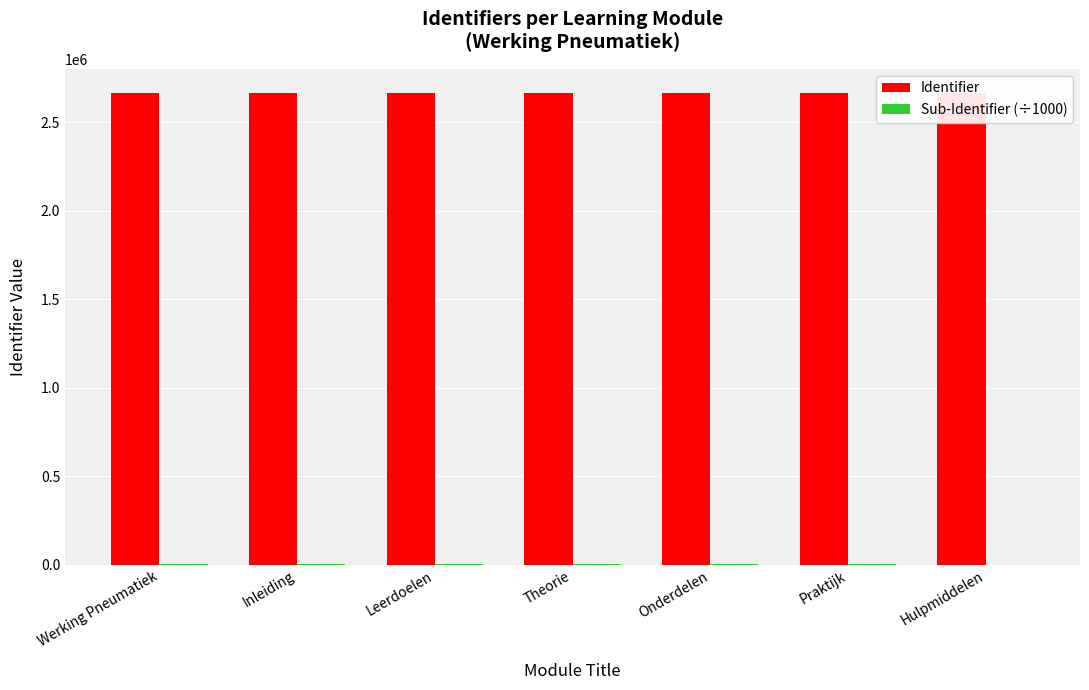

List the series in order of their overall mean, highest first.

Identifier, Sub-Identifier (÷1000)